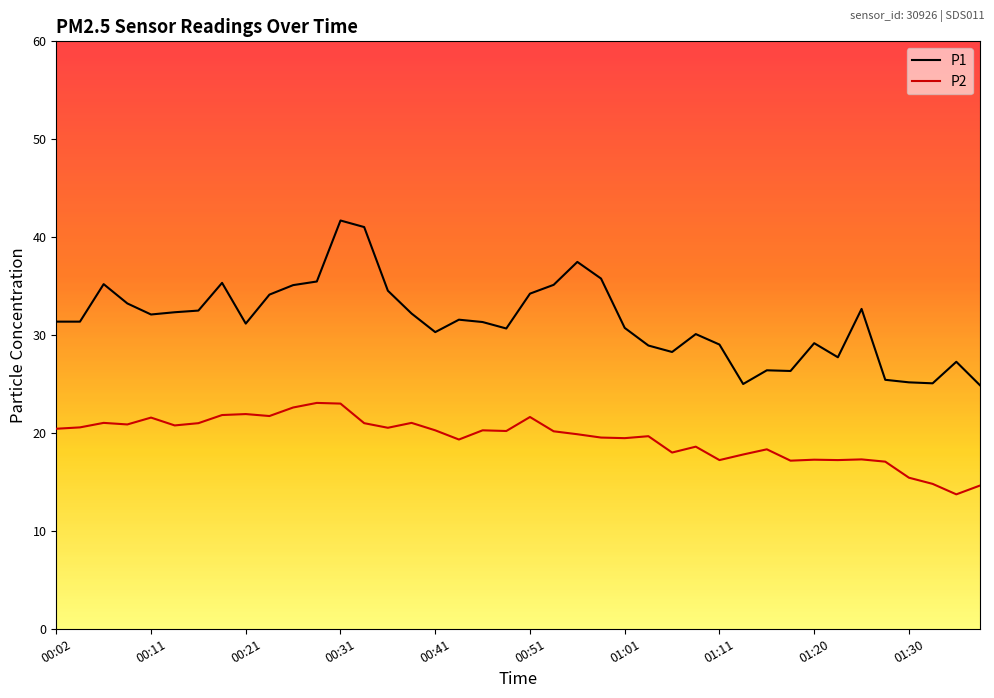

What is the minimum value shown in the chart?

13.7